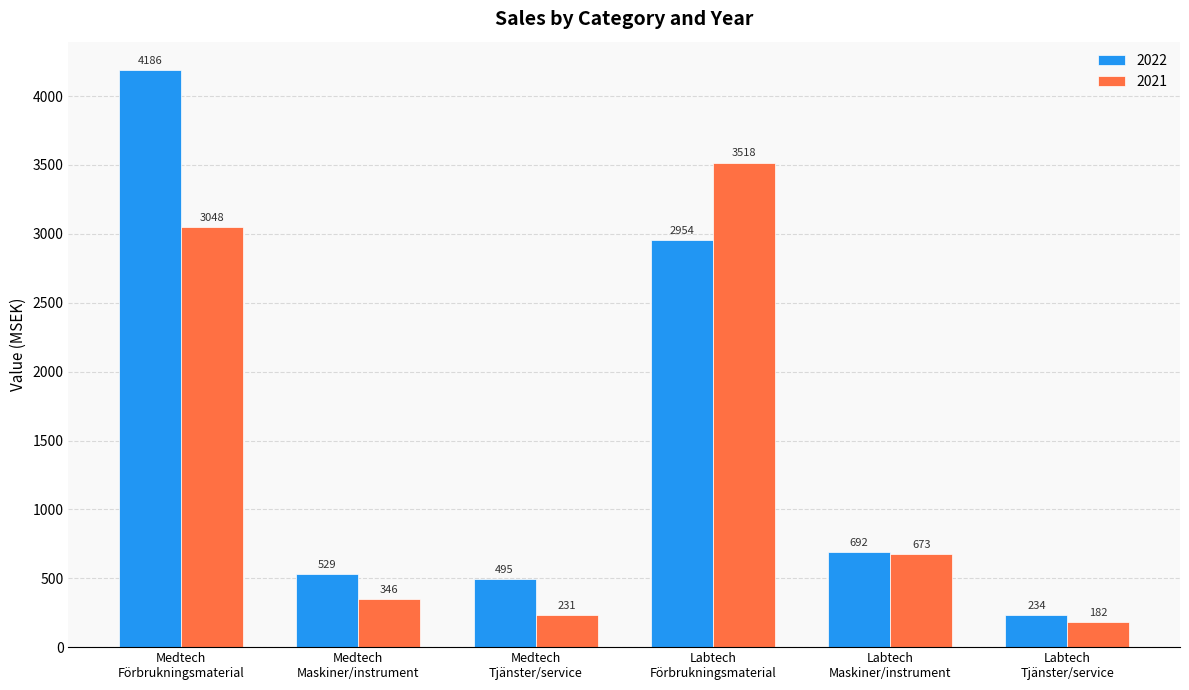

What is the difference between the highest and lowest values at Labtech
Förbrukningsmaterial?

564